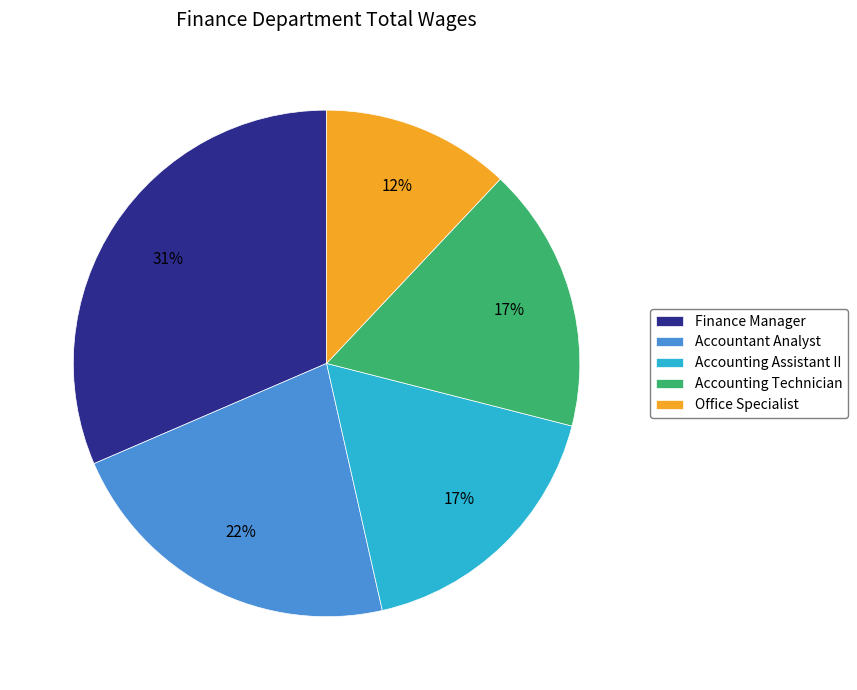

Which category has the biggest portion of the pie?

Finance Manager